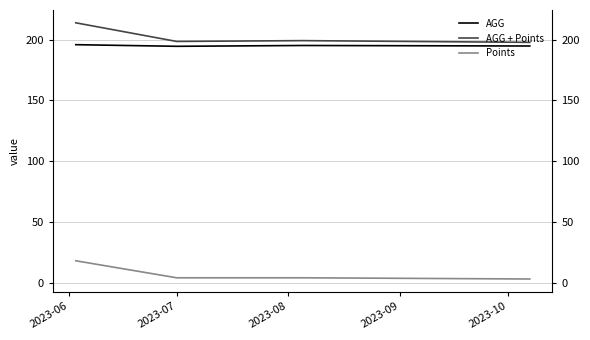

What value does the AGG + Points series have at 2023-08?

199.2